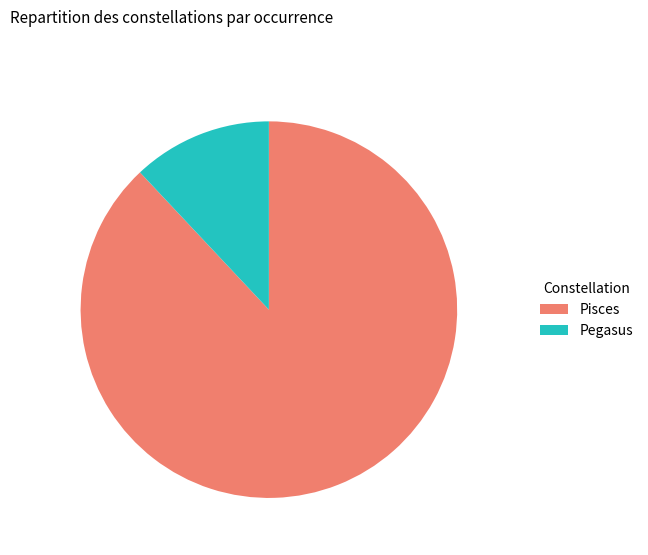

Is it true that Pegasus is 1% of the pie?

False